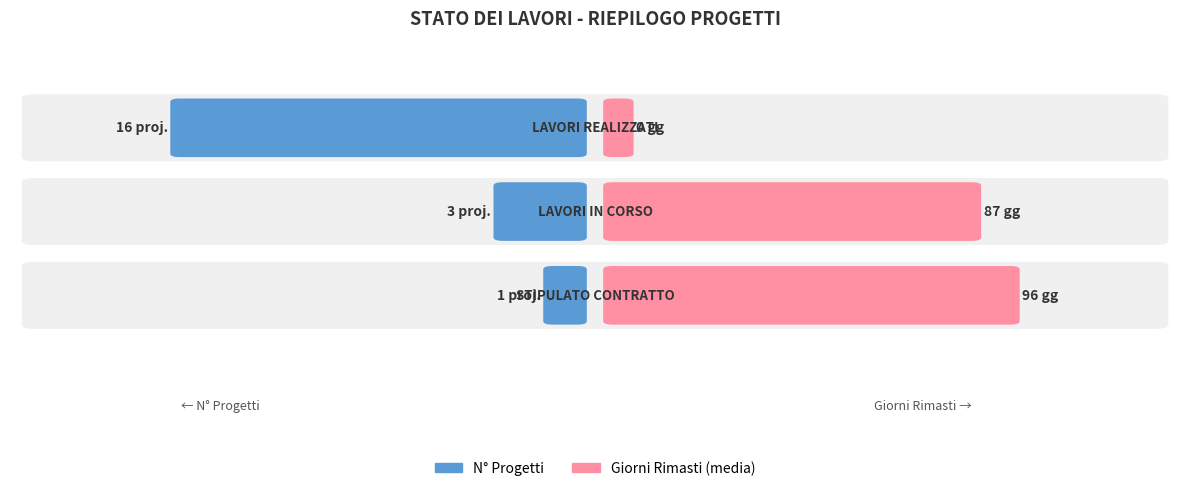

How many series are shown in this chart?

2